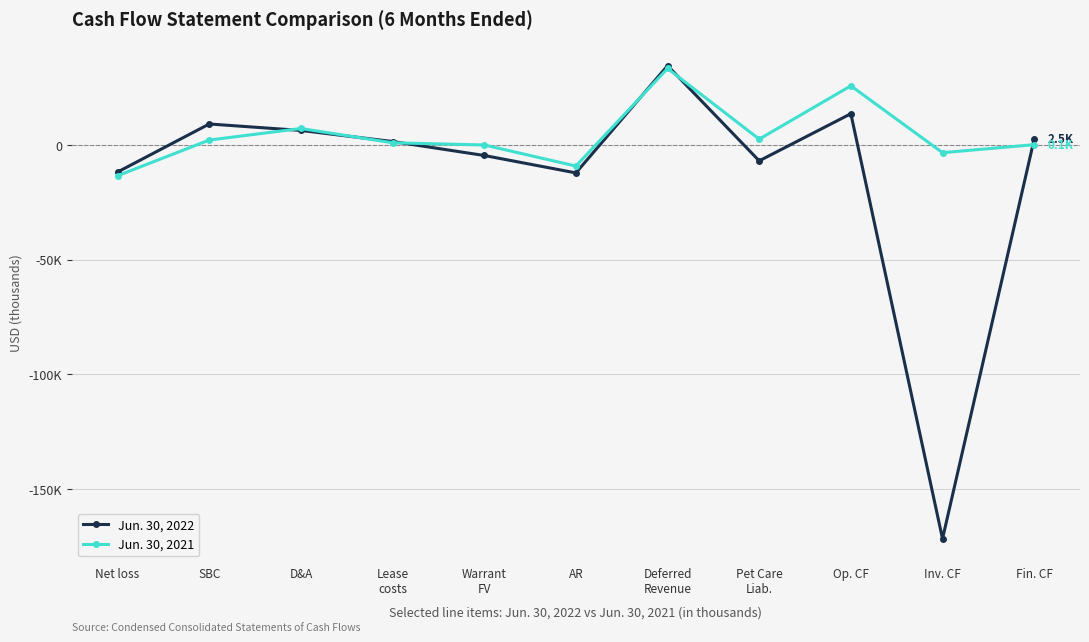

How many interior local peaks does the Jun. 30, 2022 series have?

3